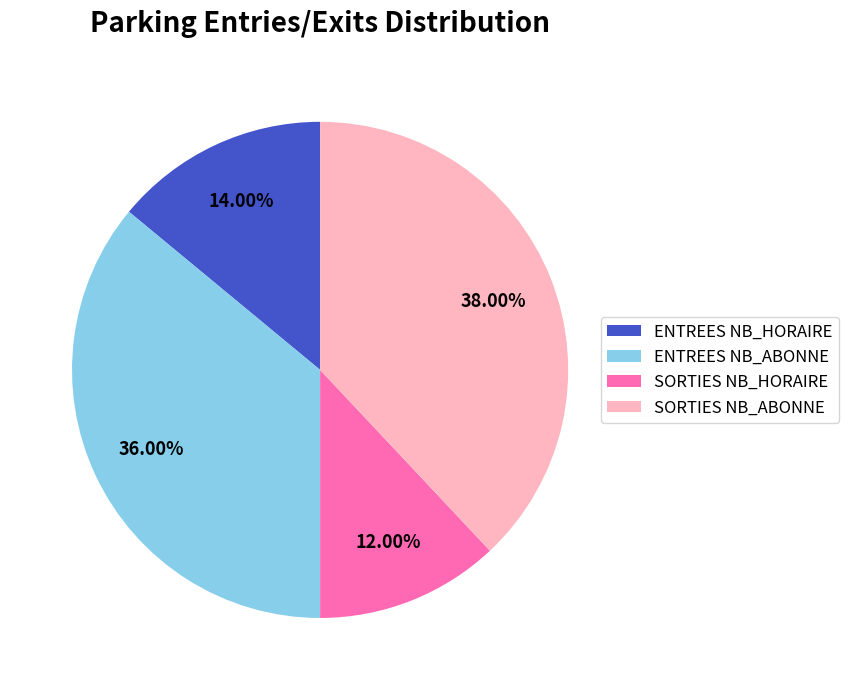

How many segments does this pie chart have?

4